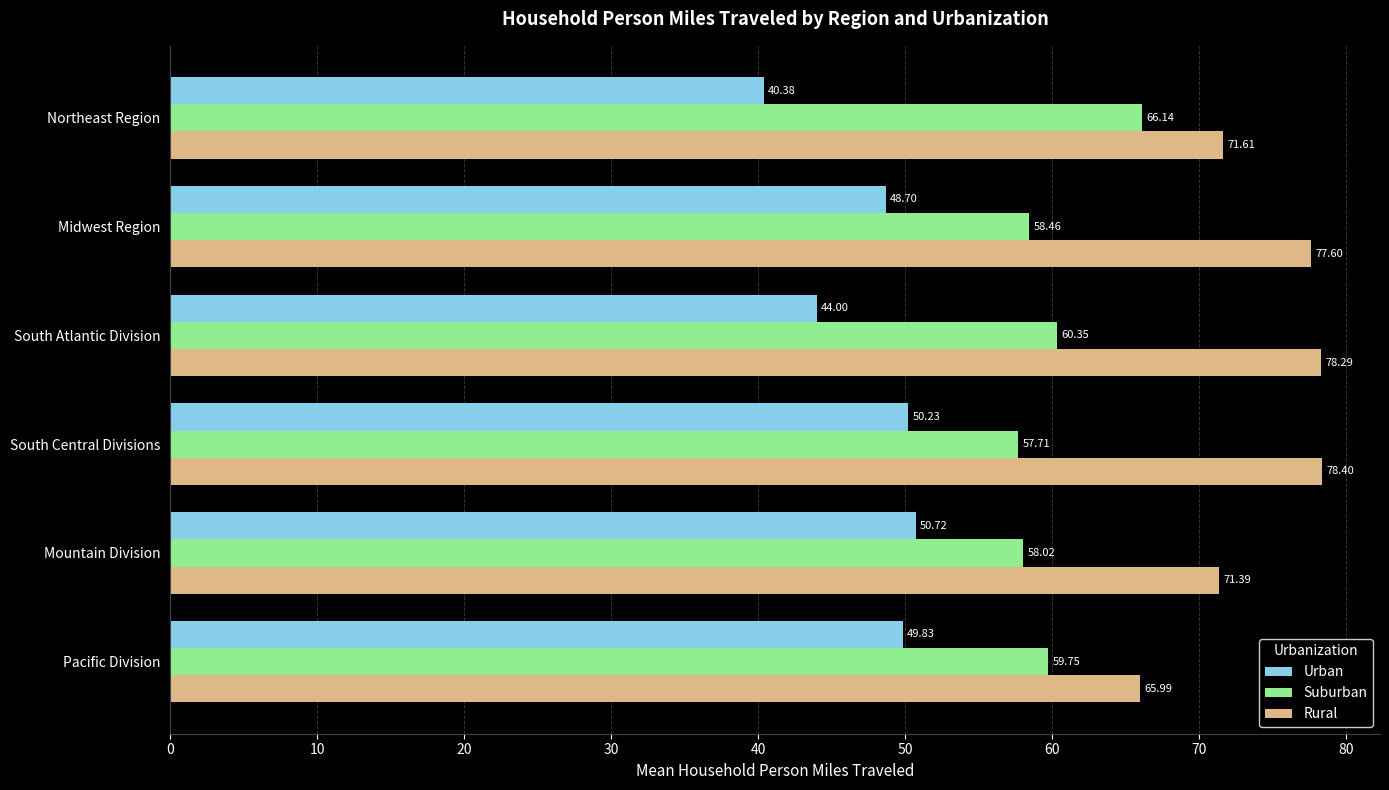

At which label is Suburban closest to 61?

South Atlantic Division